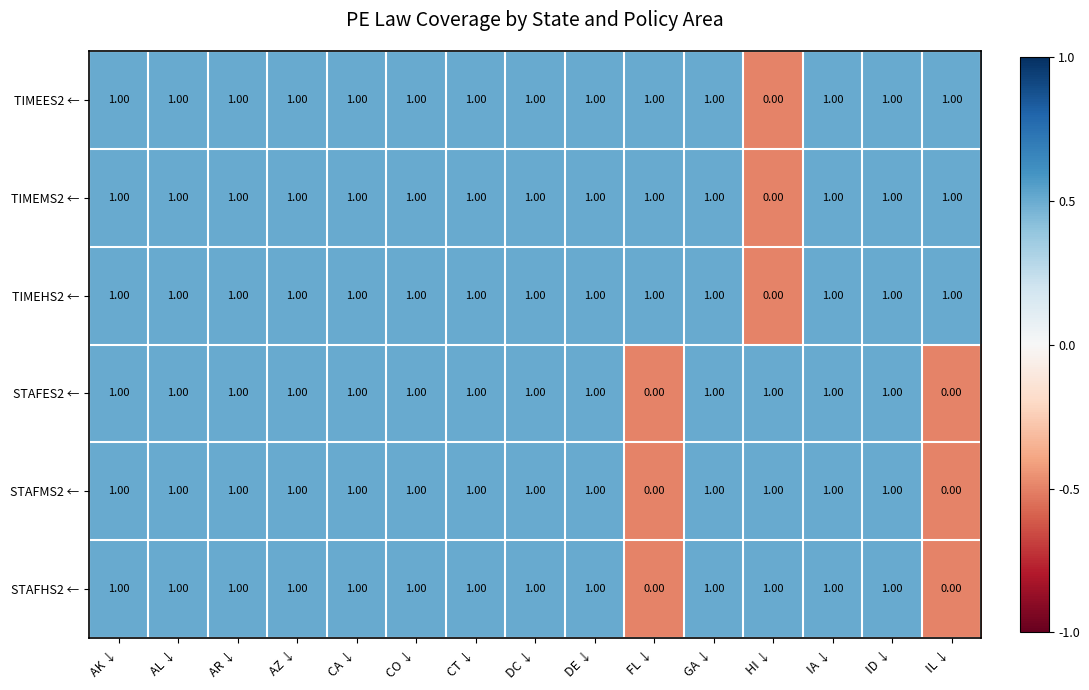

What is the total value across all series at DE ↓?

6